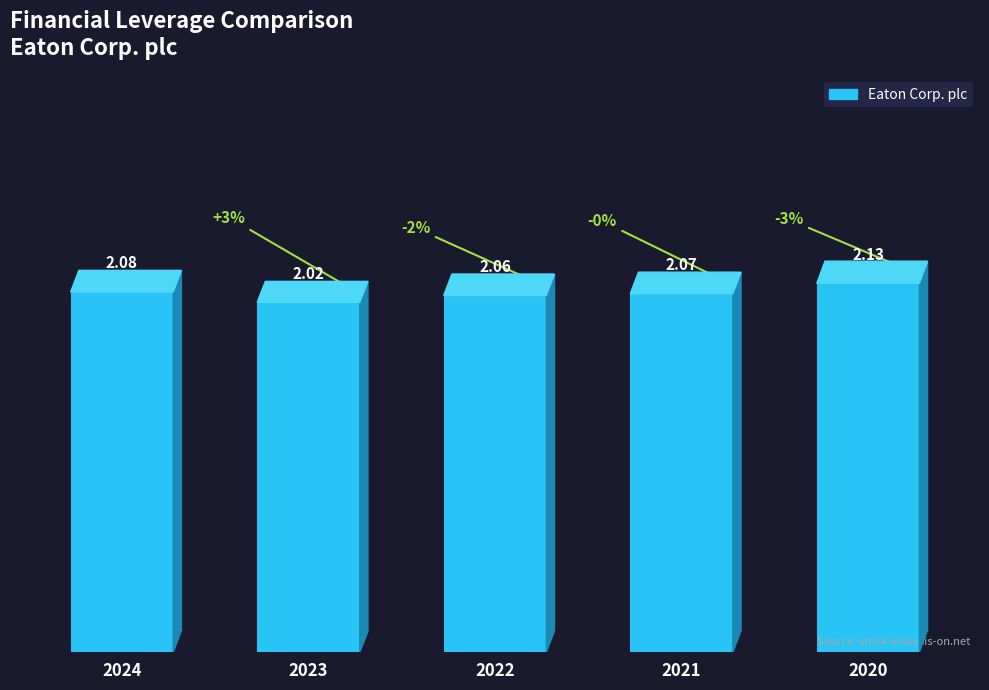

Rank the categories by value from highest to lowest.

2020, 2024, 2021, 2022, 2023